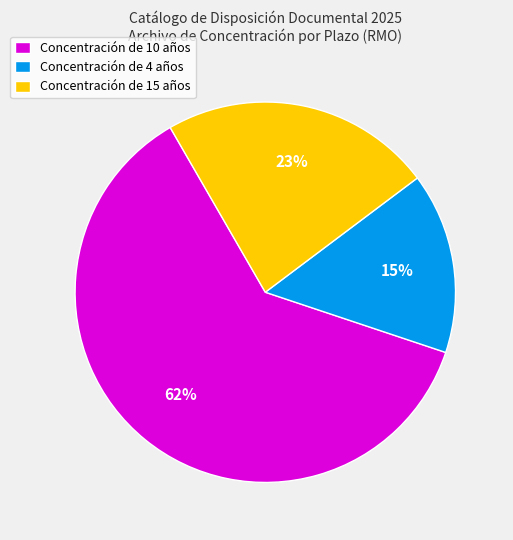

Is there a majority slice in this chart?

Yes